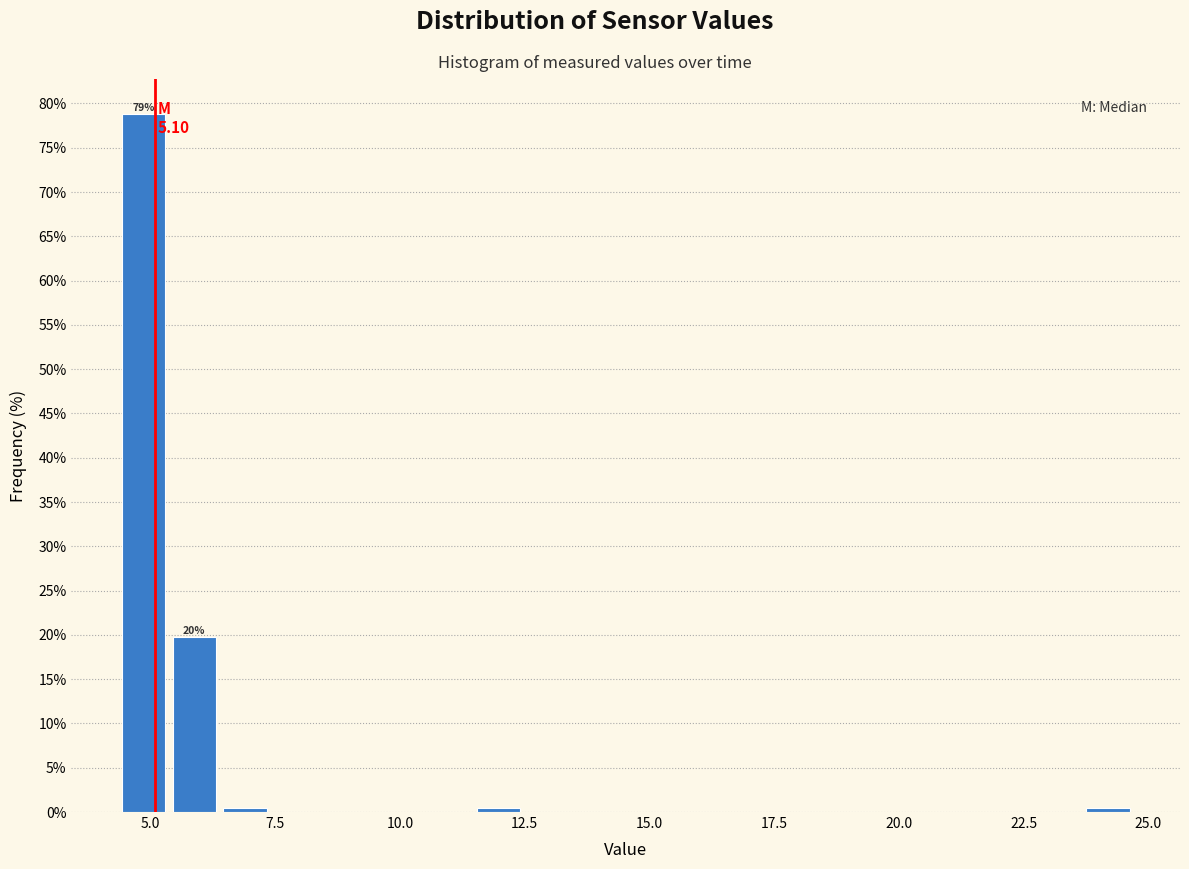

Read against the x-axis, roughly where is the centre of the tallest bar?

5.0